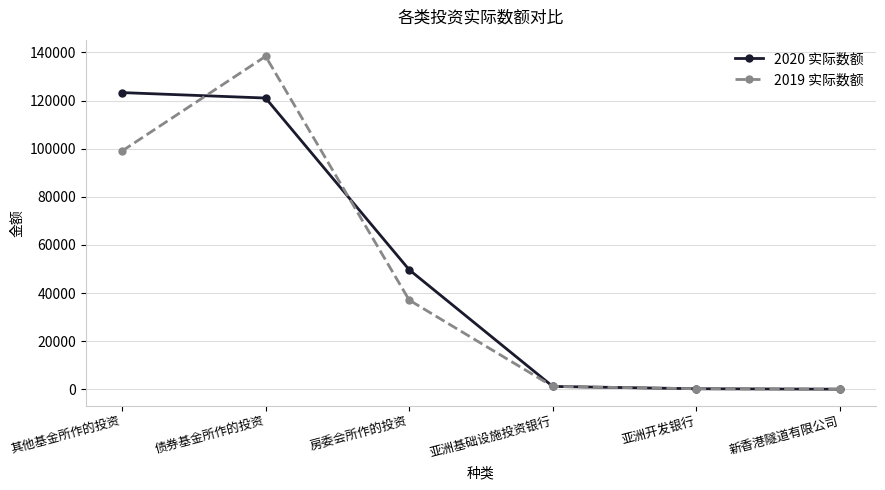

What is the sum of all 2020 实际数额 values?

295550